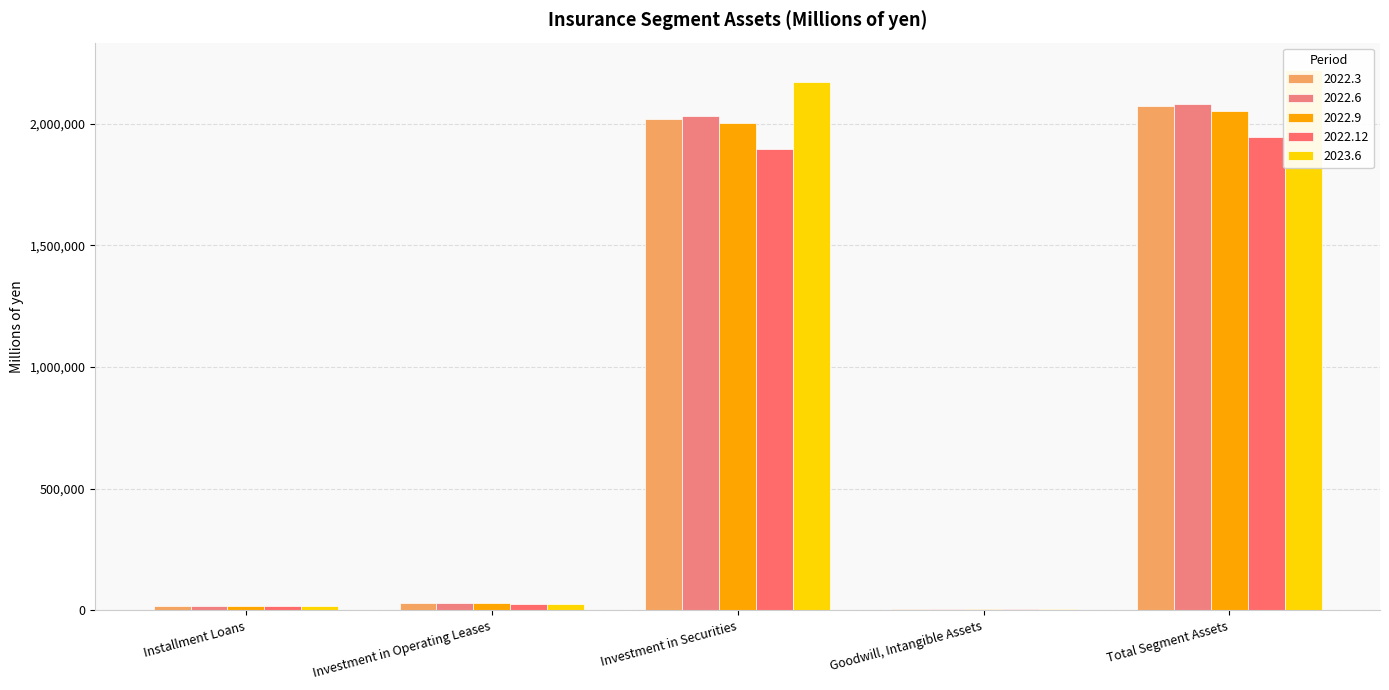

At which category is the sum across all series the highest?

Total Segment Assets